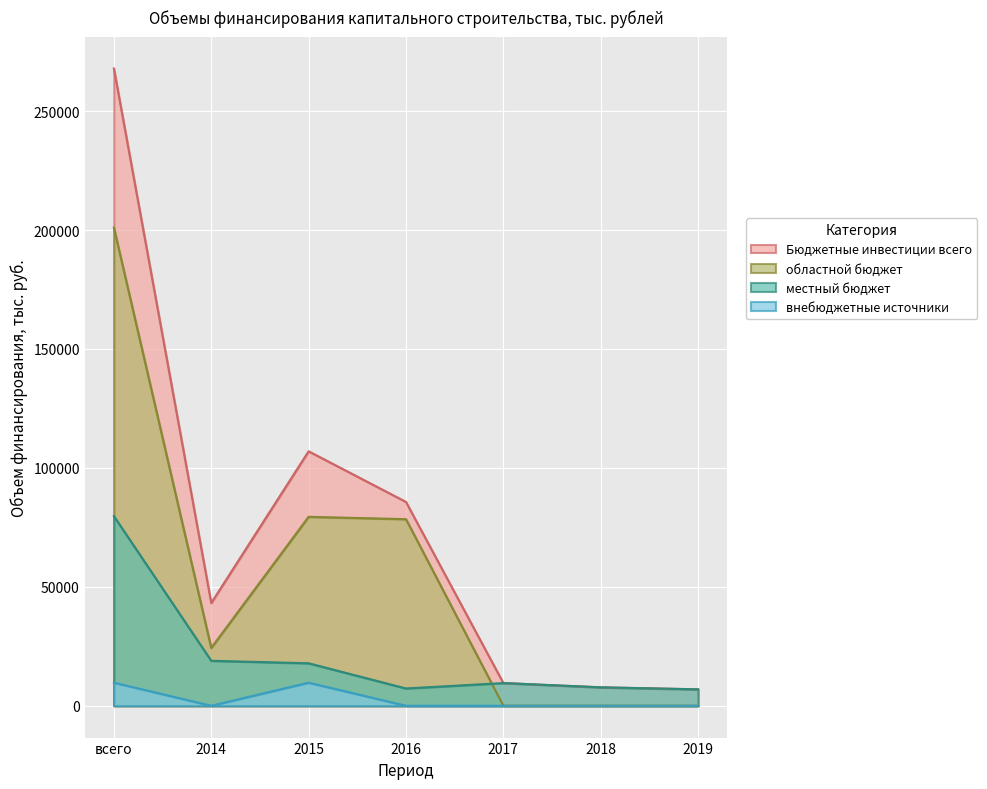

What is the spread (max minus min) of values at 2015?

97276.3